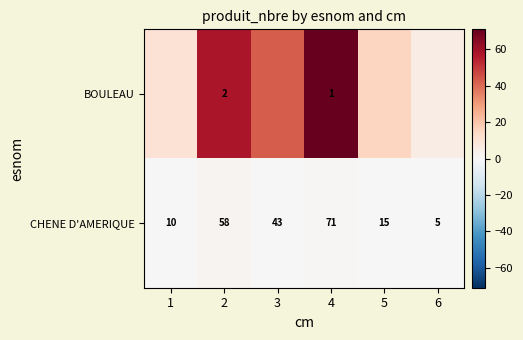

What is the total value across all series at 2?

60